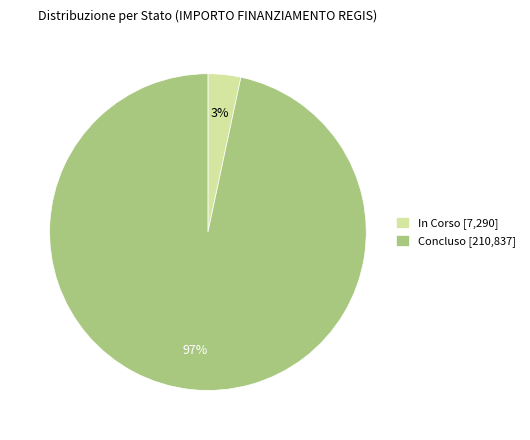

The In Corso [7,290] slice represents 3% of the pie. True or false?

True